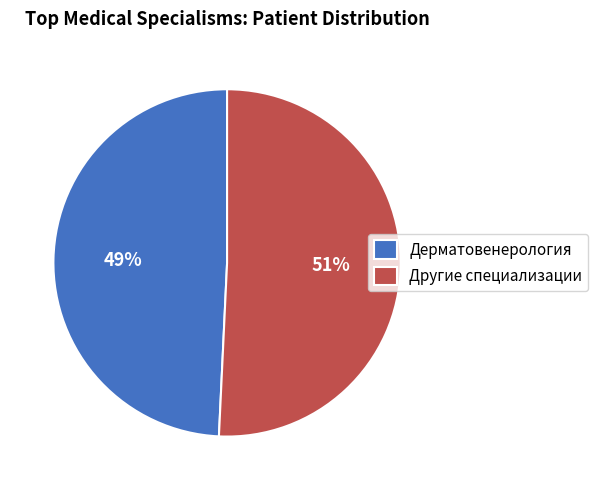

What percentage is the Другие специализации slice, to the nearest percent?

51%